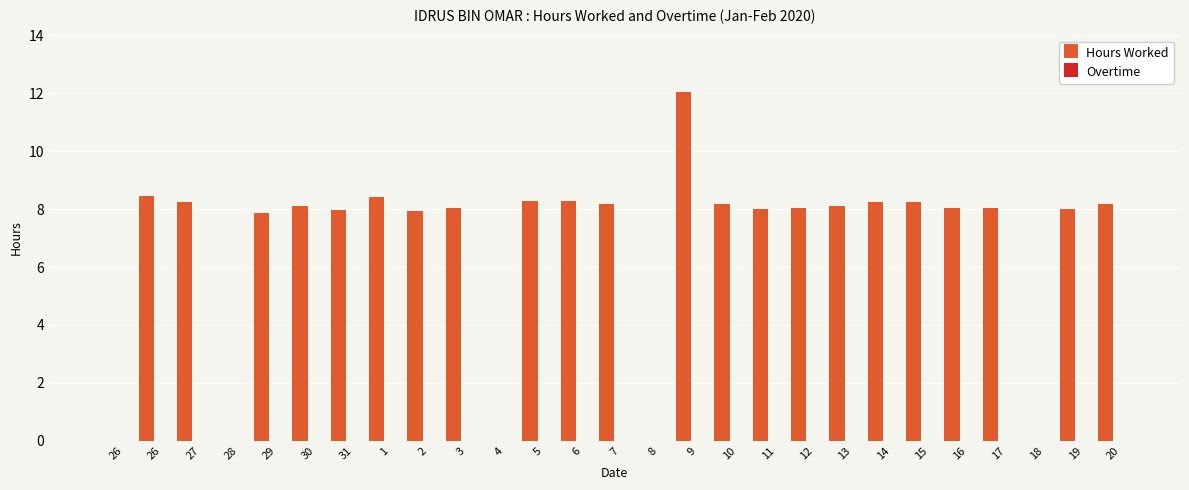

Reading right to left, what are all the values shown in this chart?

Hours Worked: 20=8.2	19=8.0	18=0.0	17=8.0	16=8.1	15=8.2	14=8.3	13=8.1	12=8.0	11=8.0	10=8.2	9=12.1	8=0.0	7=8.2	6=8.3	5=8.3	4=0.0	3=8.0	2=7.9	1=8.4	31=8.0	30=8.1	29=7.9	28=0.0	27=8.2	26=8.5	26=0.0
Overtime: 20=0.0	19=0.0	18=0.0	17=0.0	16=0.0	15=0.0	14=0.0	13=0.0	12=0.0	11=0.0	10=0.0	9=0.0	8=0.0	7=0.0	6=0.0	5=0.0	4=0.0	3=0.0	2=0.0	1=0.0	31=0.0	30=0.0	29=0.0	28=0.0	27=0.0	26=0.0	26=0.0